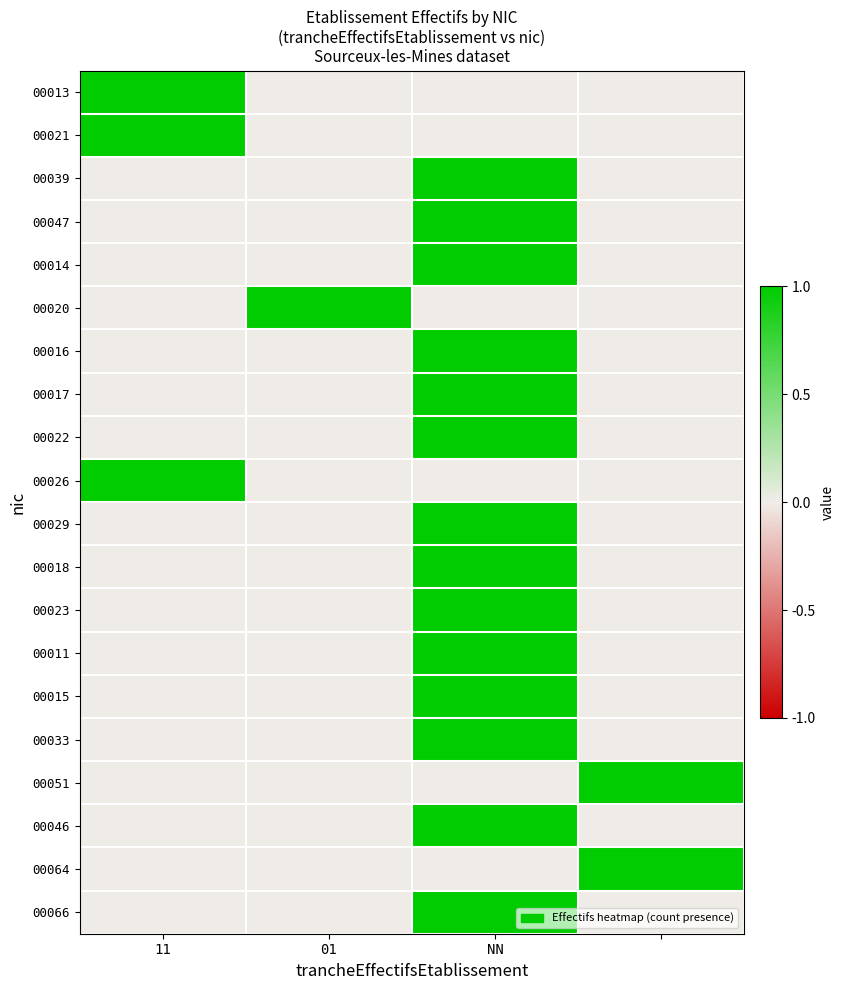

At which category is the sum across all series the highest?

NN